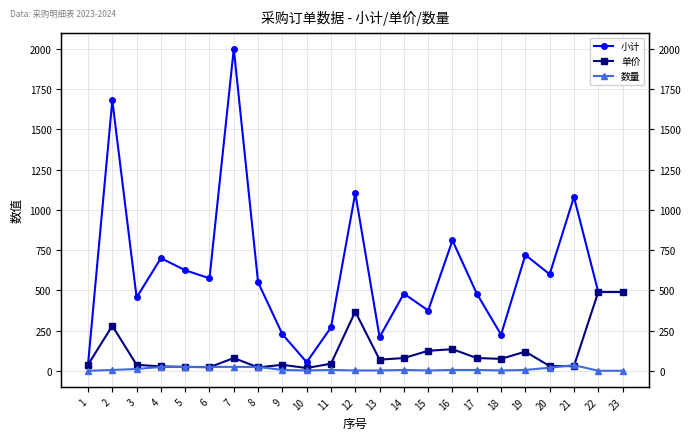

Reading right to left, what are all the values shown in this chart?

小计: 23=490.0	22=490.0	21=1080.0	20=600.0	19=720.0	18=225.0	17=480.0	16=810.0	15=375.0	14=480.0	13=210.0	12=1104.0	11=270.0	10=54.0	9=228.0	8=550.0	7=2000.0	6=575.0	5=625.0	4=700.0	3=456.0	2=1680.0	1=38.5
单价: 23=490.0	22=490.0	21=30.0	20=30.0	19=120.0	18=75.0	17=80.0	16=135.0	15=125.0	14=80.0	13=70.0	12=368.0	11=45.0	10=18.0	9=38.0	8=22.0	7=80.0	6=23.0	5=25.0	4=28.0	3=38.0	2=280.0	1=38.5
数量: 23=1.0	22=1.0	21=36.0	20=20.0	19=6.0	18=3.0	17=6.0	16=6.0	15=3.0	14=6.0	13=3.0	12=3.0	11=6.0	10=3.0	9=6.0	8=25.0	7=25.0	6=25.0	5=25.0	4=25.0	3=12.0	2=6.0	1=1.0